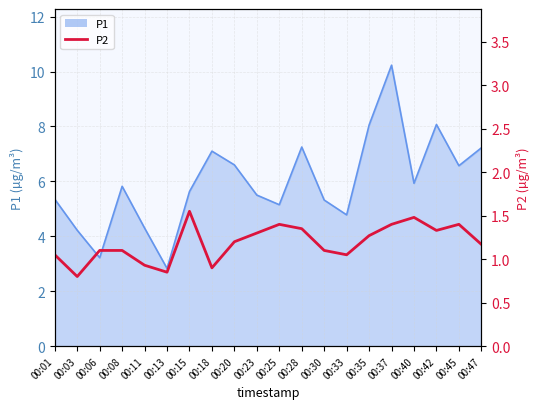

What is the difference between the maximum and minimum values?

0.8